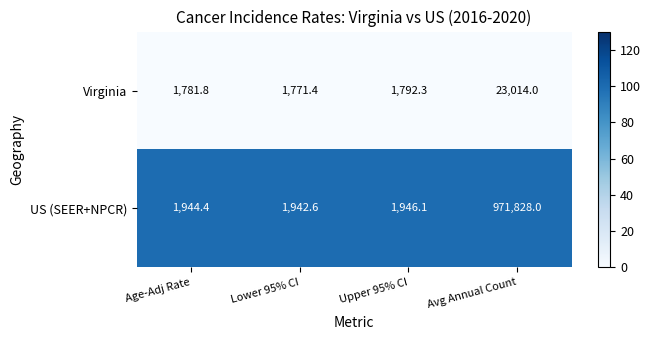

What is the maximum value shown in the chart?

971828.0